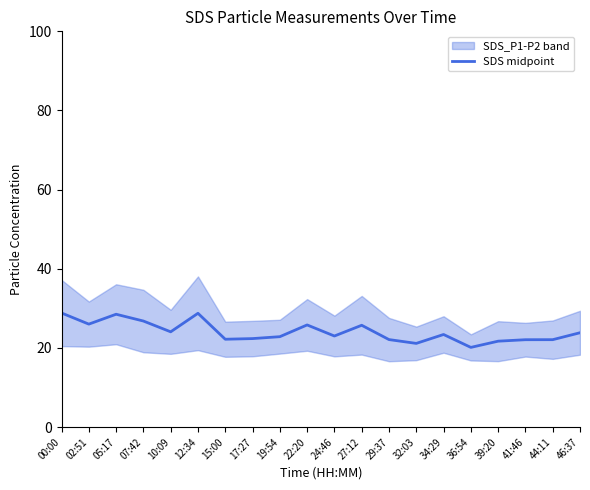

Reading left to right, list all the values displayed in this chart.

28.8	26.0	28.5	26.8	24.1	28.8	22.2	22.4	22.9	25.8	23.0	25.7	22.1	21.2	23.4	20.1	21.7	22.1	22.1	23.9